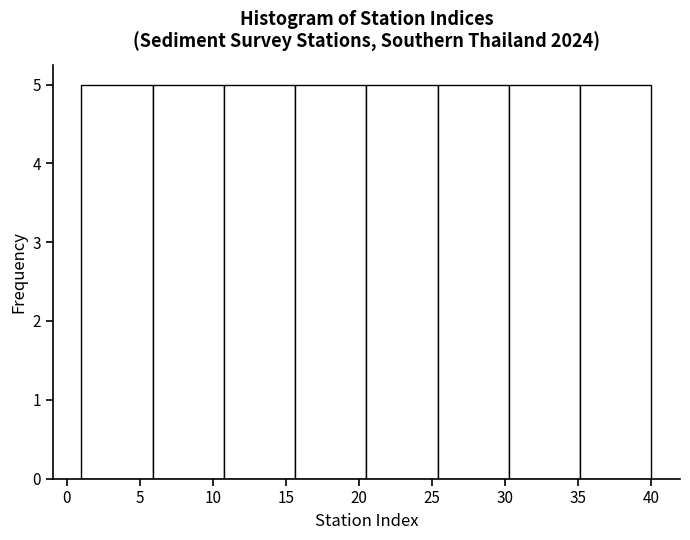

How tall is the bar that spans 25.5 to 30.5 on the x-axis? Neither the bar edges nor the heights are printed on the chart, so give them approximately, as read against the axes.

5